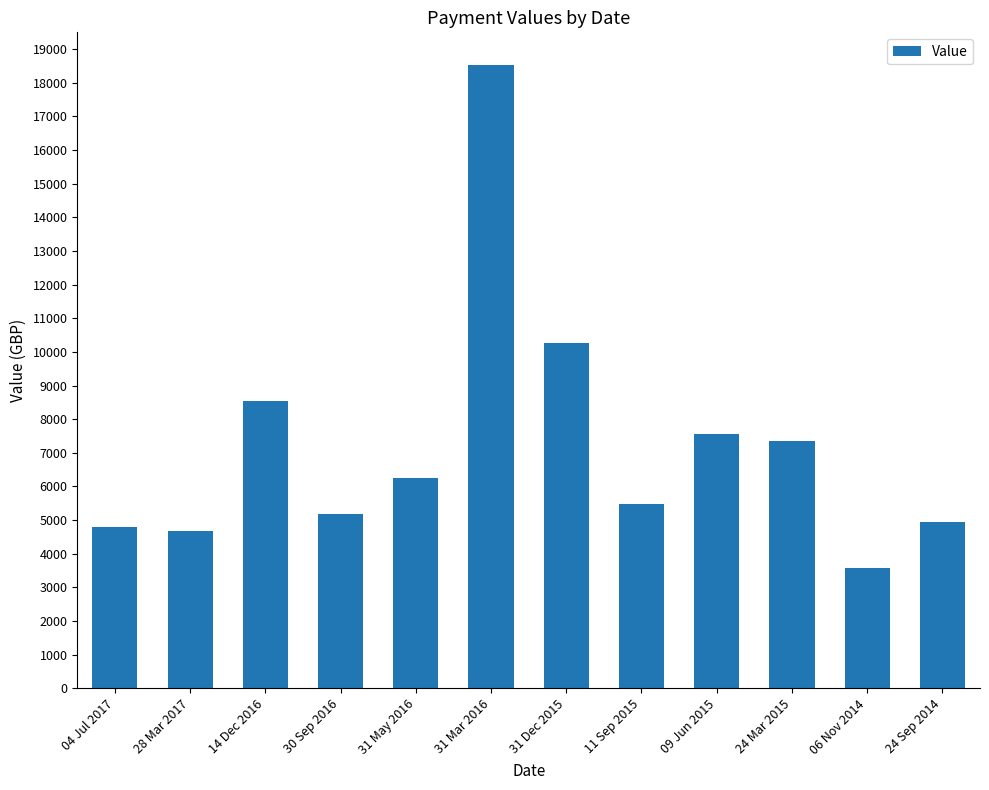

What position from the right is 09 Jun 2015?

4